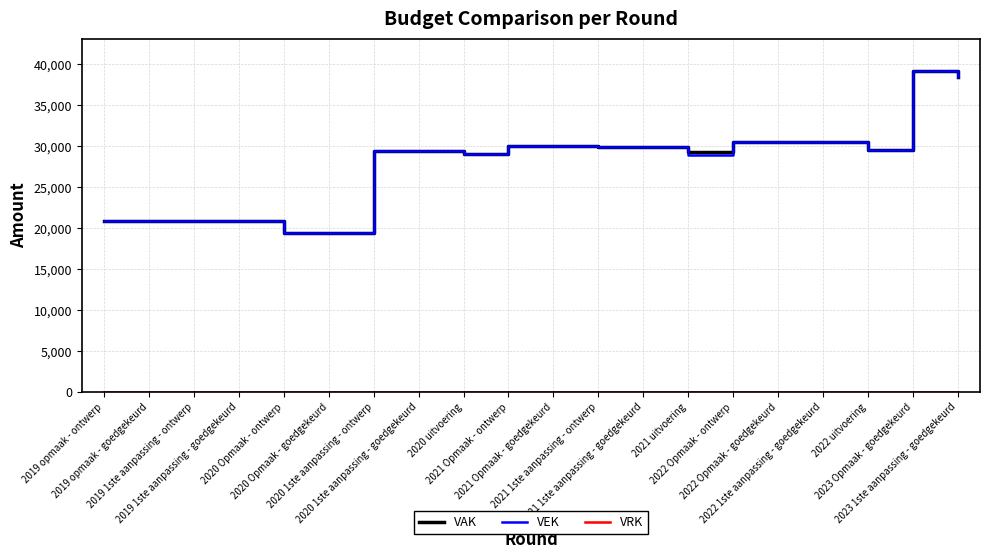

At which category is the sum across all series the highest?

2023 Opmaak - goedgekeurd